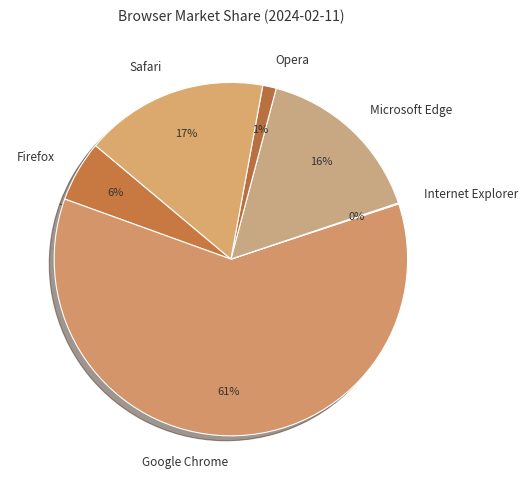

What is the largest slice in the pie chart?

Google Chrome